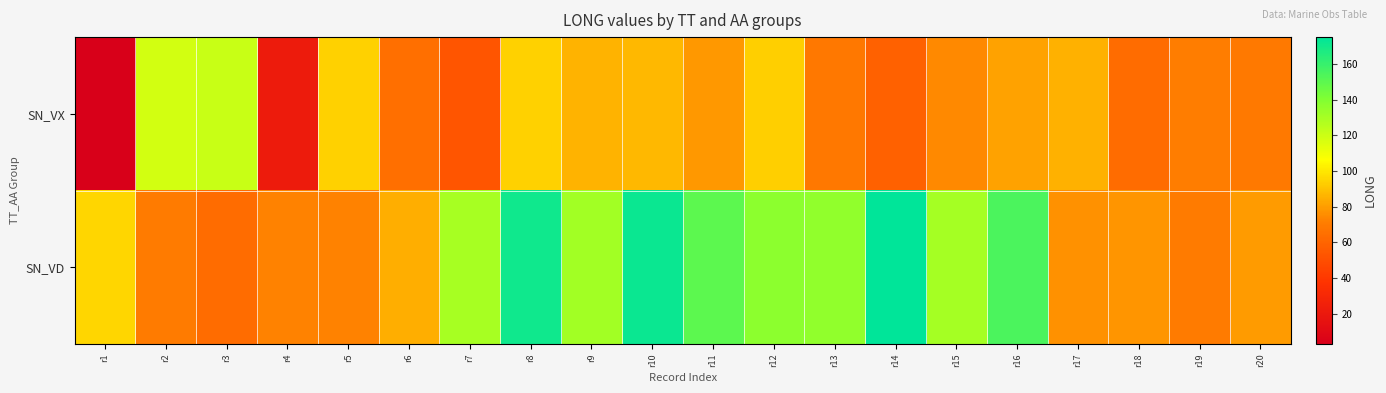

At r14, list the series in order from smallest to largest.

SN_VX, SN_VD